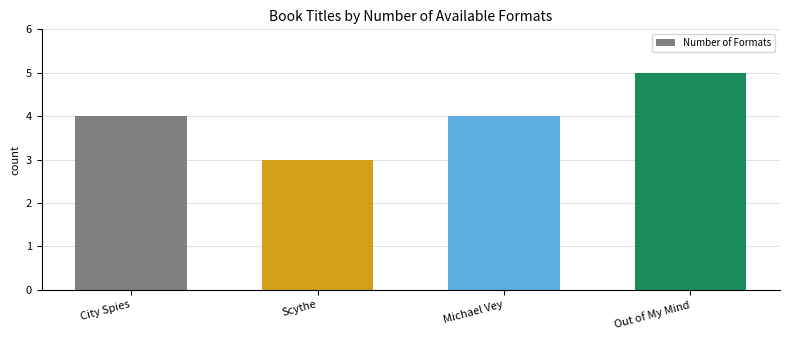

How many distinct data groups are displayed?

1